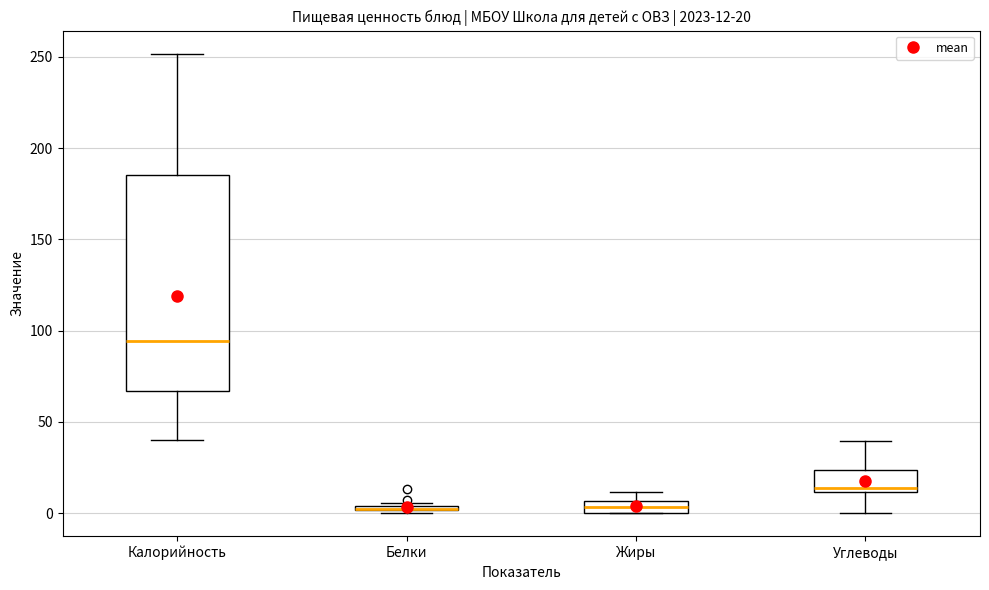

Comparing the boxes themselves (not the whiskers), which one is the tallest?

Калорийность